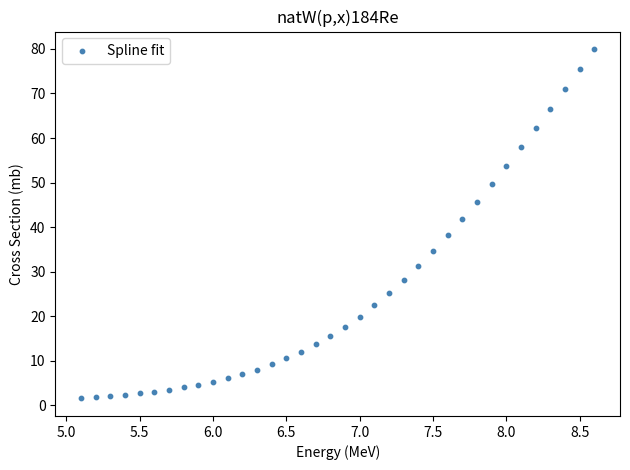

What is the range of X values (max minus min)?

3.5